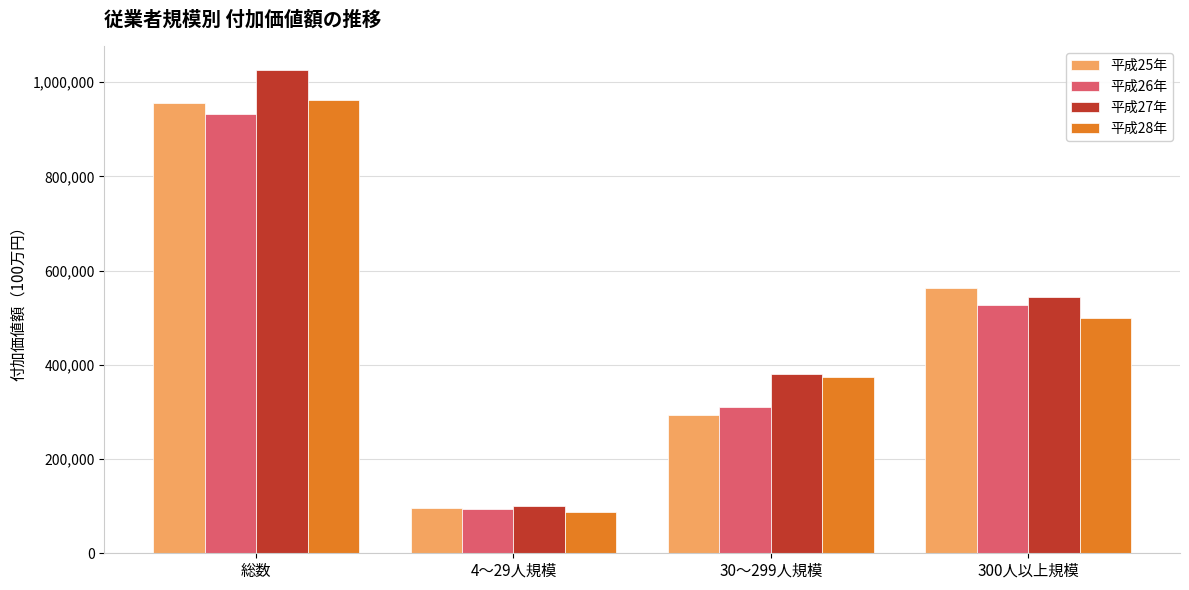

What is the label of the 2nd bar from the left?

4～29人規模